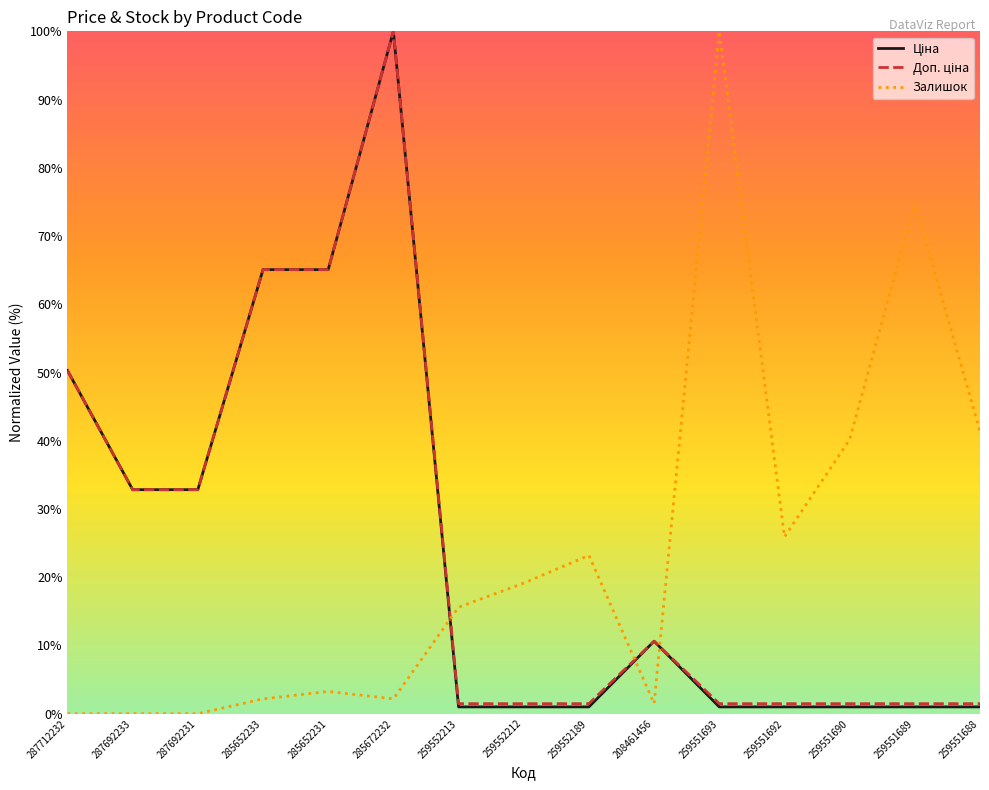

What is the highest value of the Залишок series?

100.0